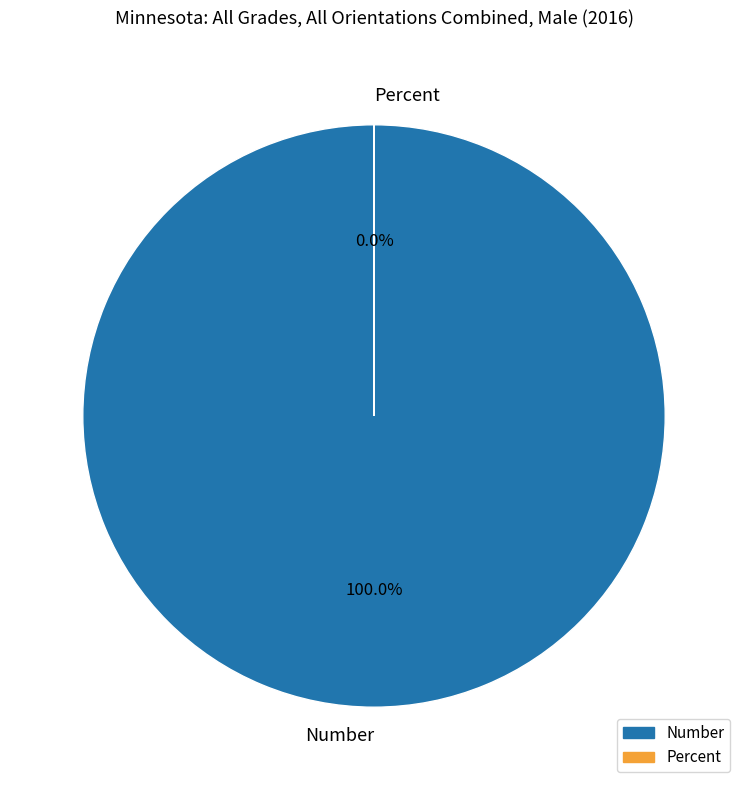

Which has a higher value, Number or Percent?

Number